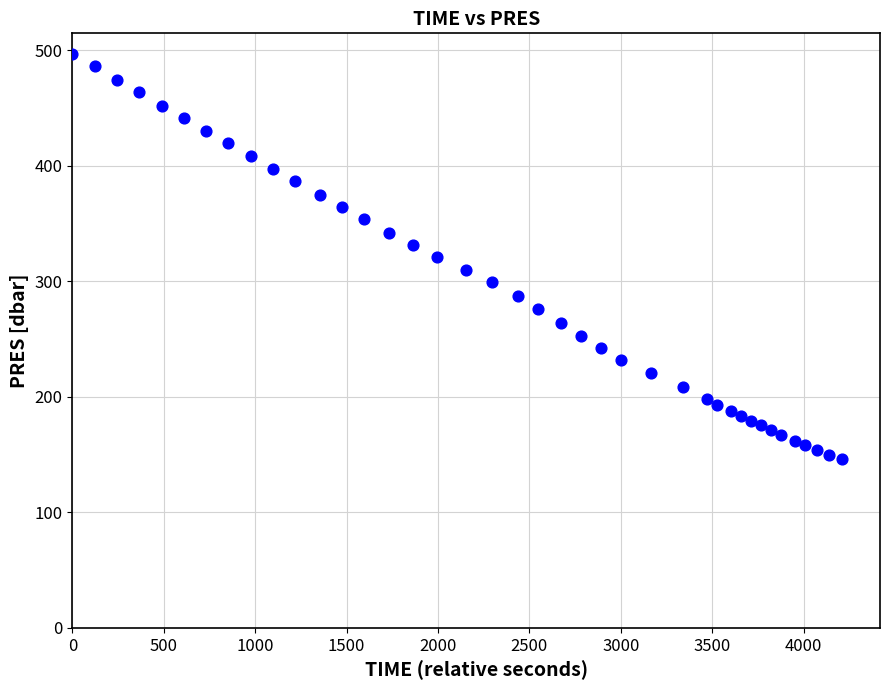

What is the range of Y values (max minus min)?

350.9